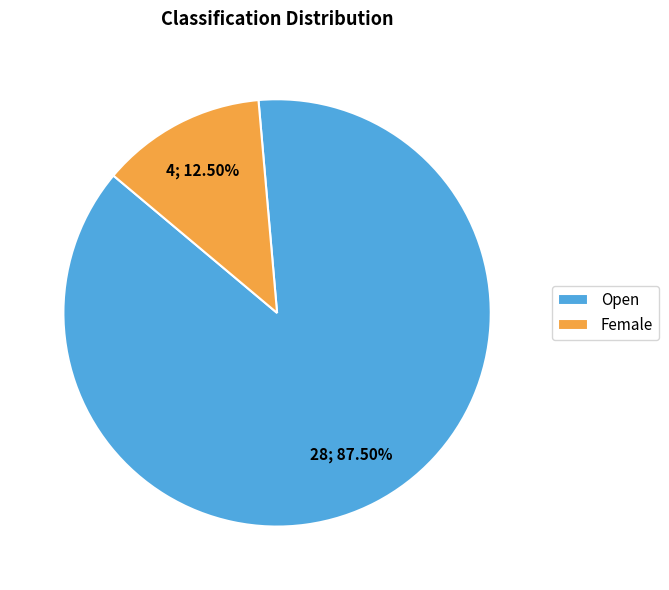

What is the majority slice?

Open